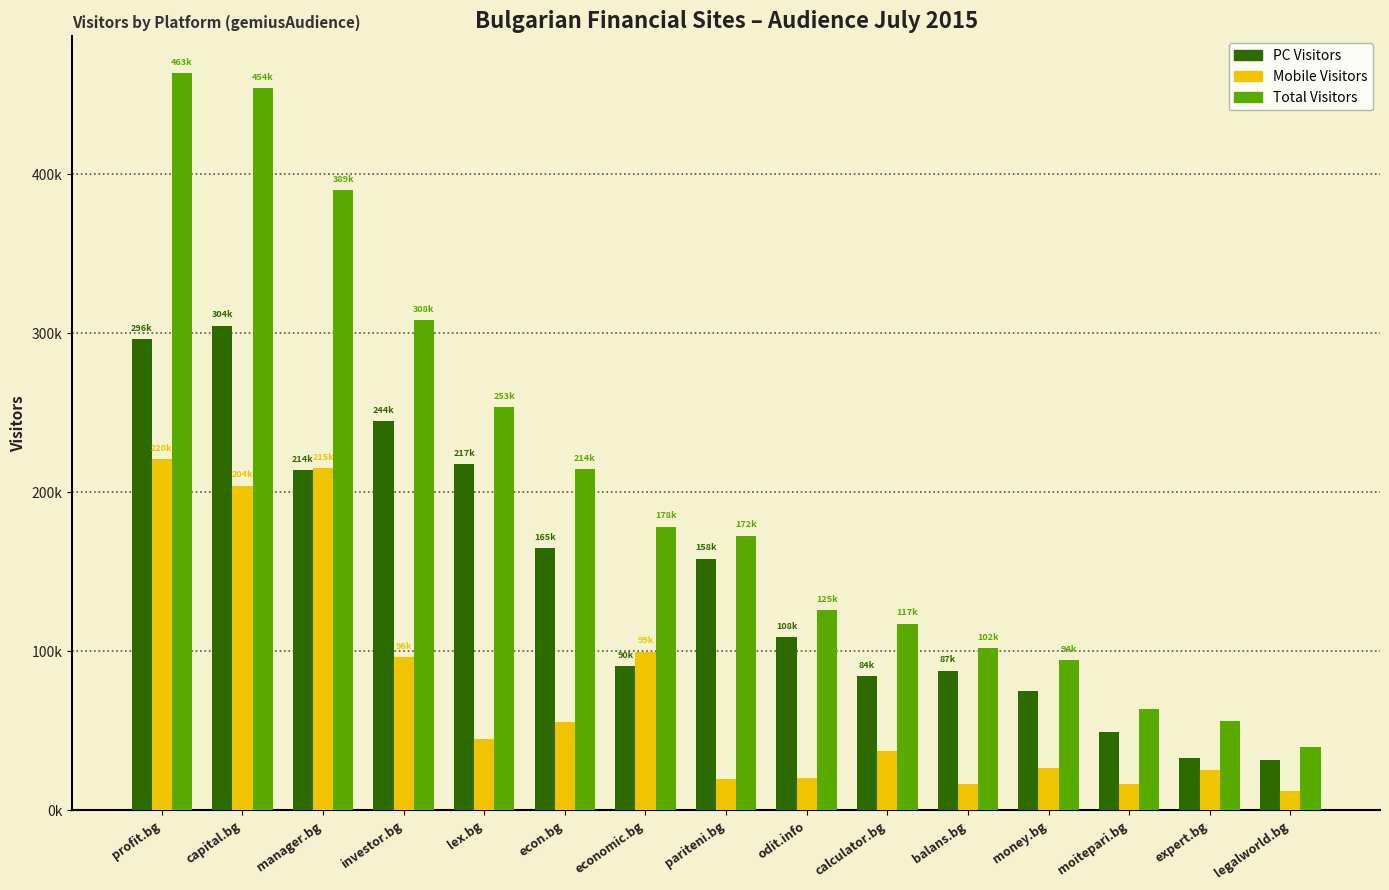

Does the chart contain stacked bars?

No